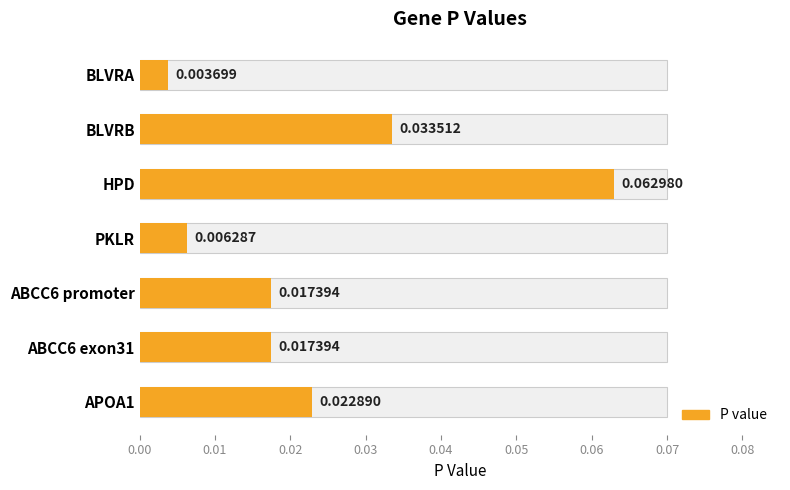

Between 0.06 and 0.03, which is larger?

0.06